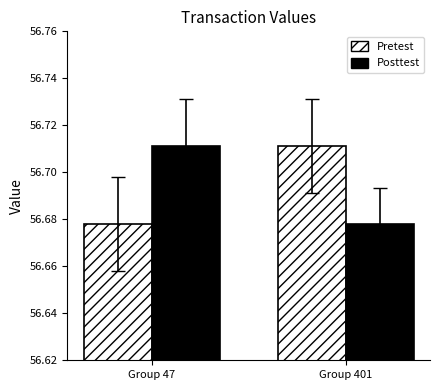

What is the sum of all Pretest values?

113.4